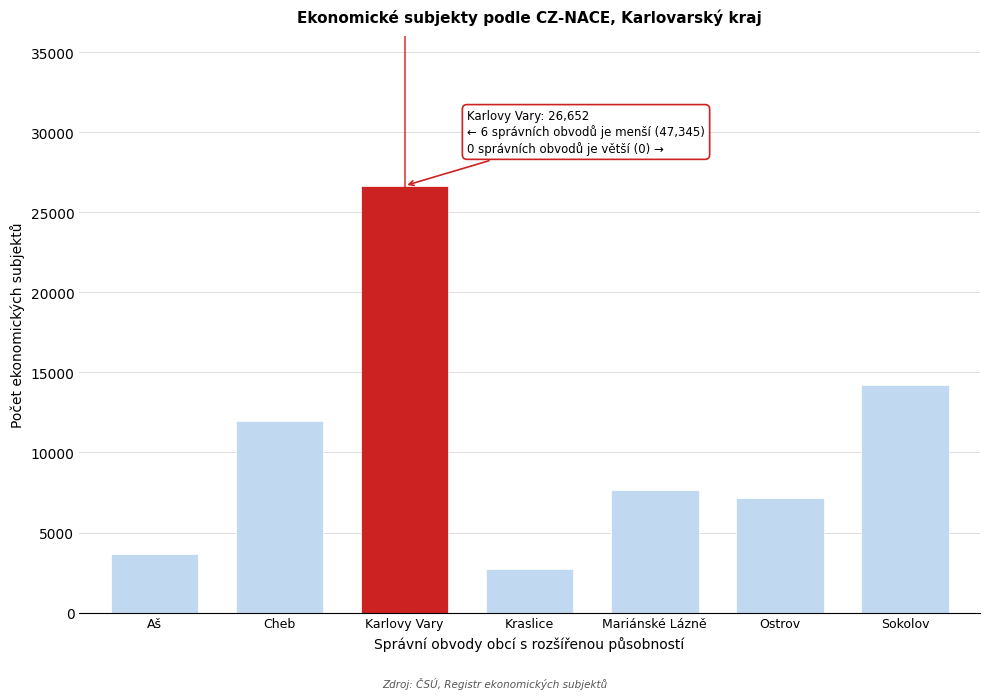

Reading right to left, transcribe all the data shown in this chart.

Sokolov=14188	Ostrov=7131	Mariánské Lázně=7631	Kraslice=2731	Karlovy Vary=26652	Cheb=11992	Aš=3672